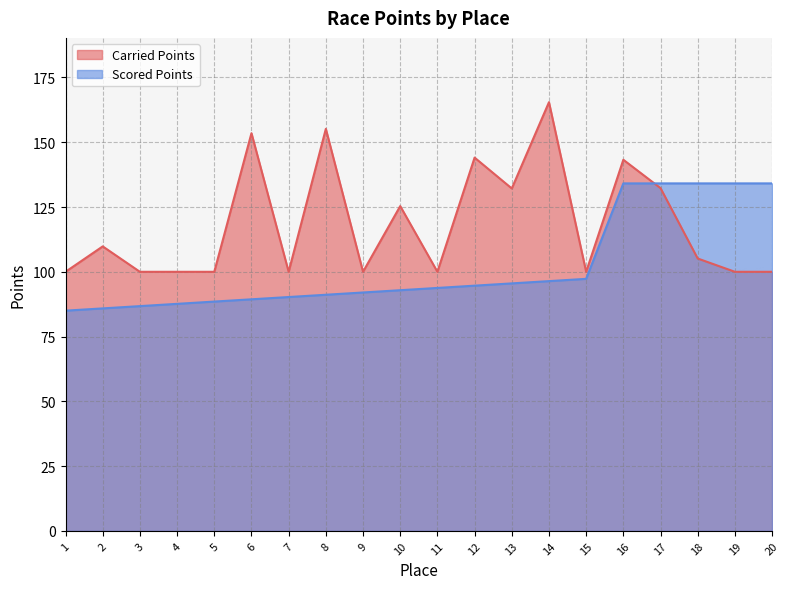

At which label is Carried Points closest to 132?

13